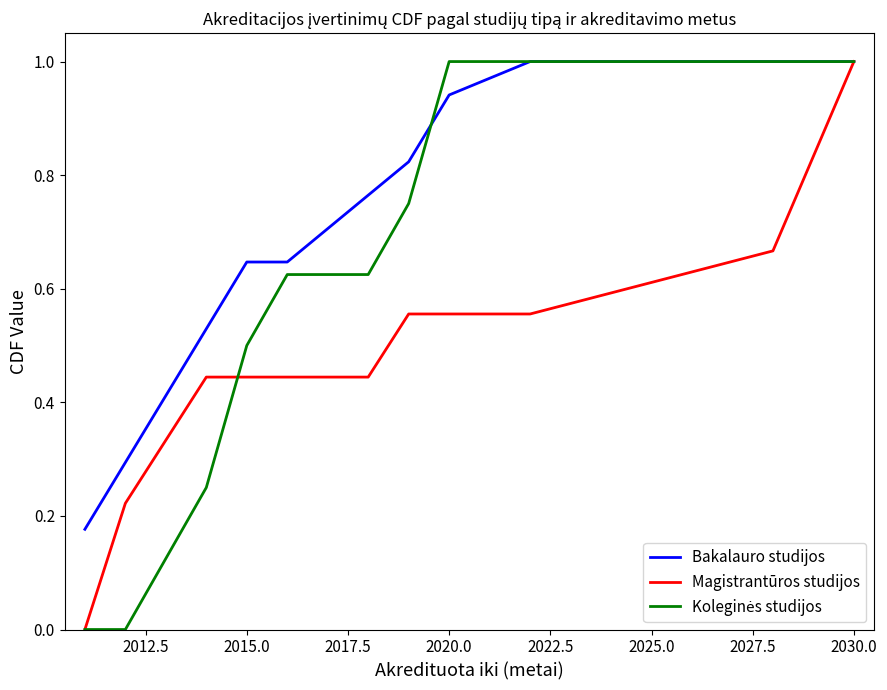

What is the greatest value displayed?

1.0